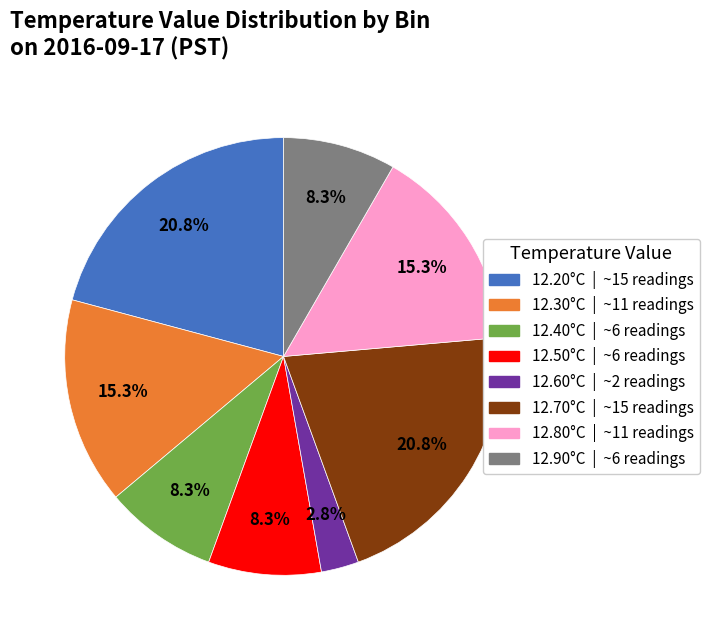

To the nearest percent, what is the average slice percentage?

12%